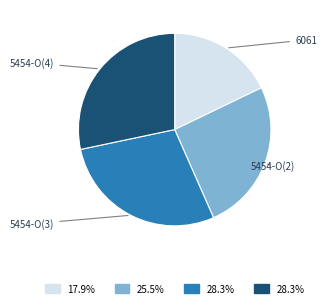

Is there any slice that represents more than half of the pie?

No